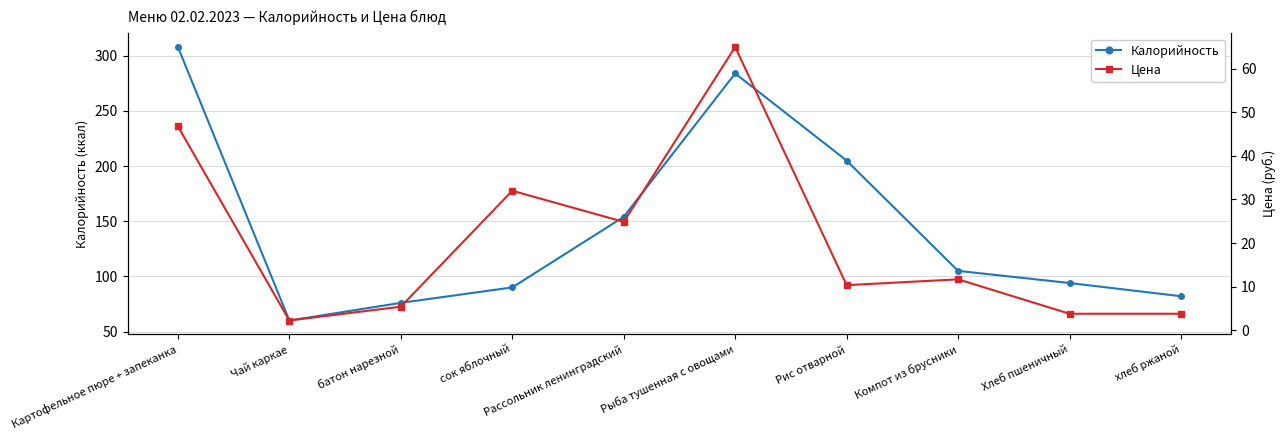

What is the difference between the highest and lowest values at Рис отварной?

194.7